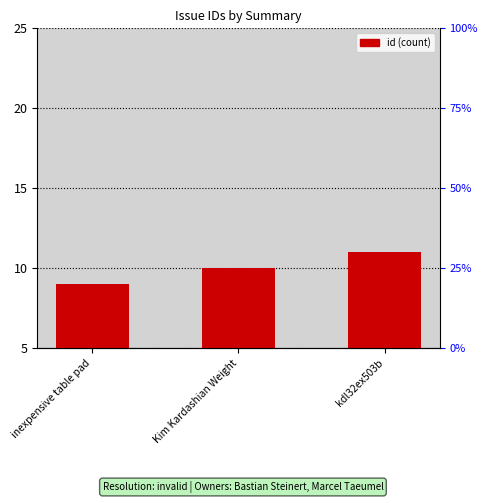

At which category does the chart reach its peak across all series?

kdl32ex503b